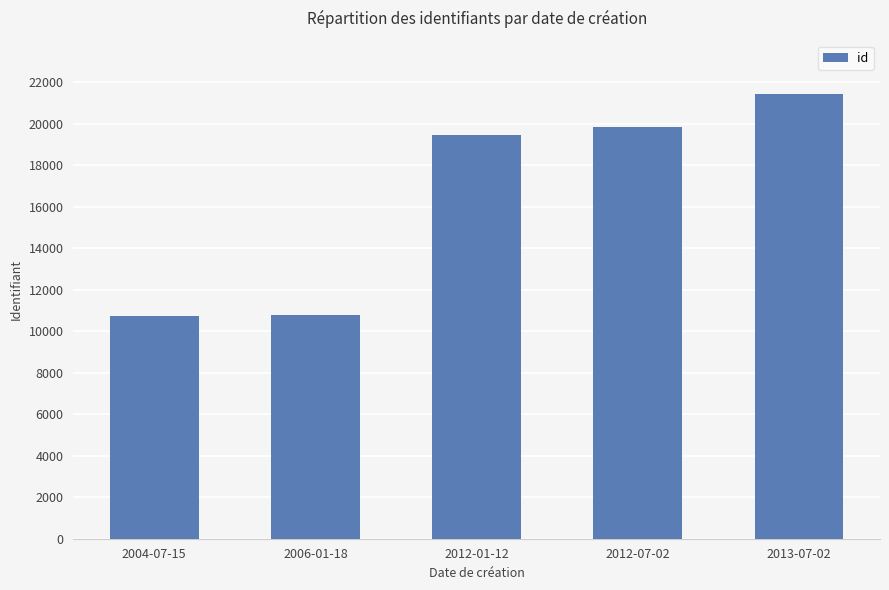

What is the sum of the values at 2004-07-15 and 2006-01-18?

21560